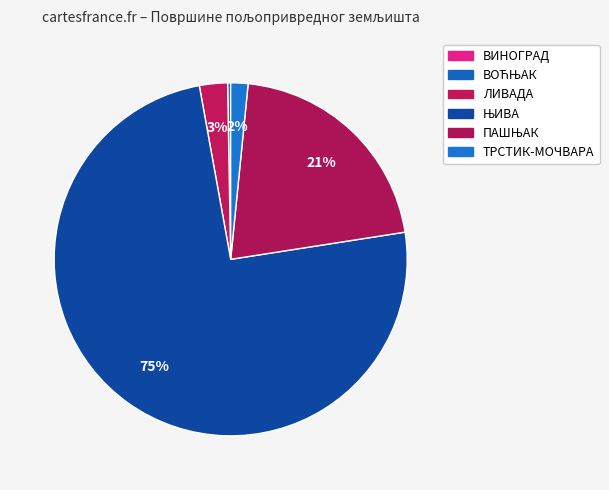

To the nearest percent, what is the average slice percentage?

17%